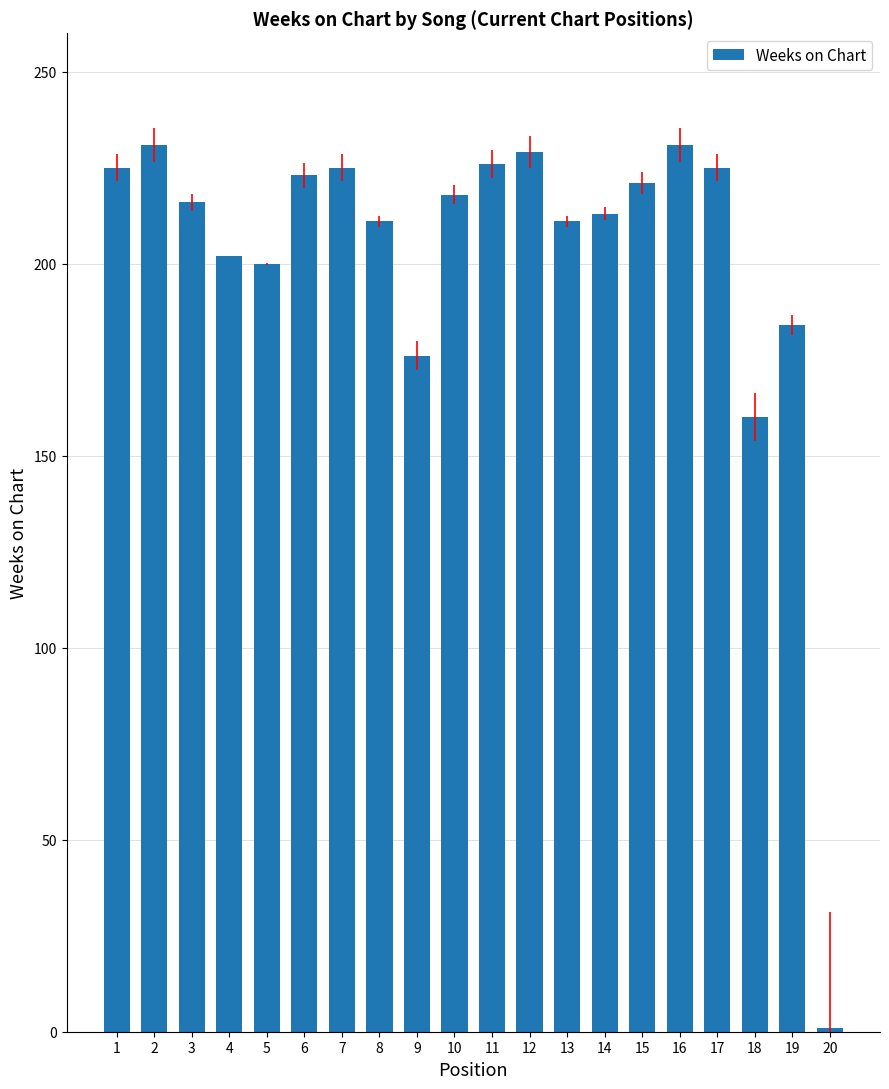

Are the bars horizontal?

No